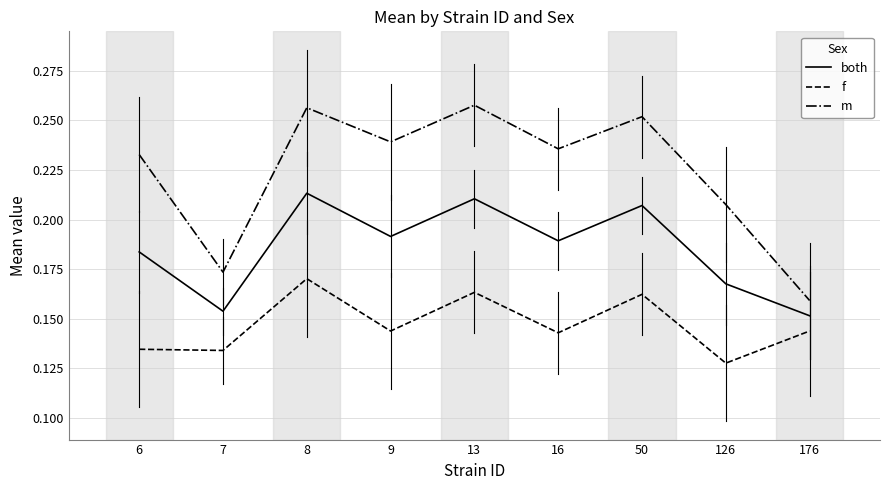

In f, how many points are higher than both neighbors (excluding endpoints)?

3